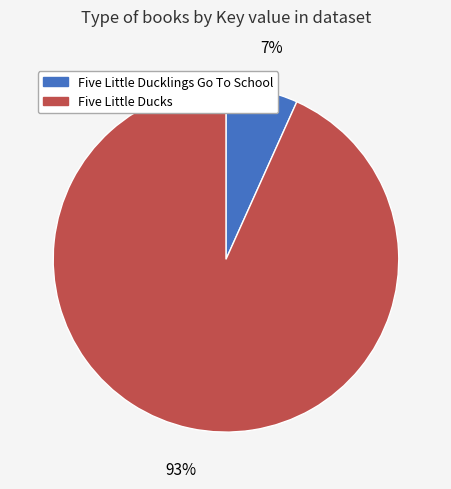

To the nearest percent, what is the combined percentage of Five Little Ducks and Five Little Ducklings Go To School?

100%